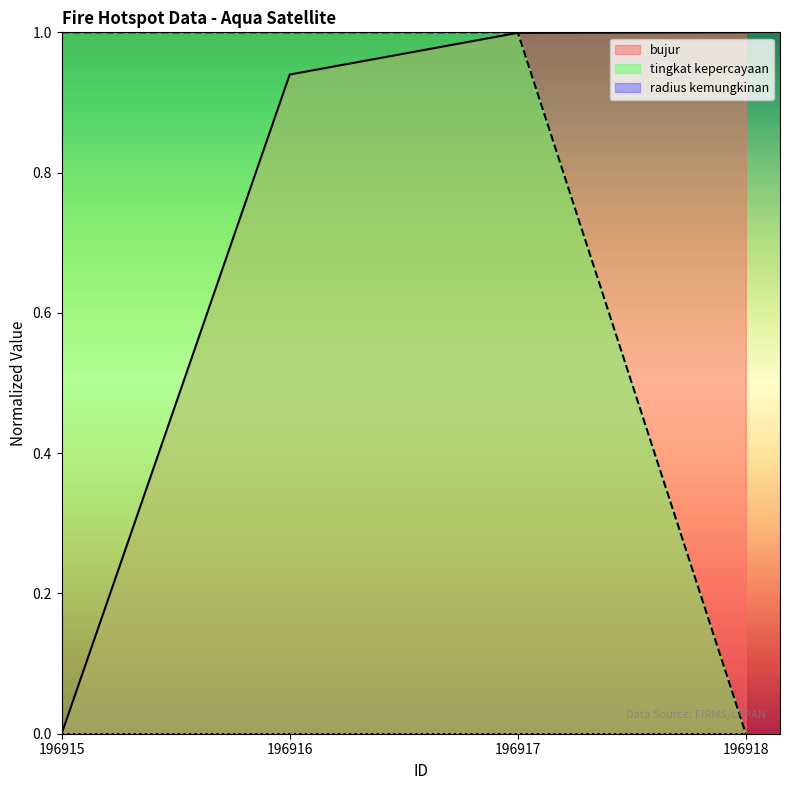

How many distinct data groups are displayed?

3